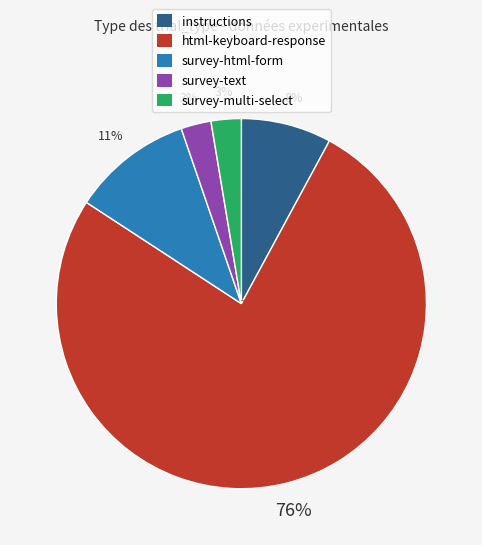

To the nearest percent, what is the average slice percentage?

20%